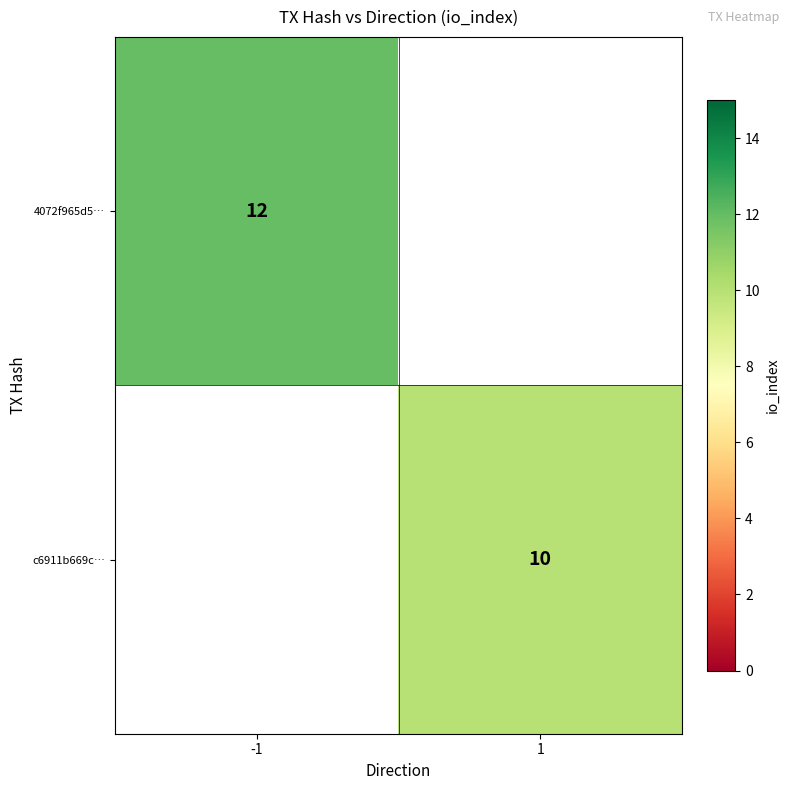

True or false: c6911b669c… has a value of 3 at 1.

False